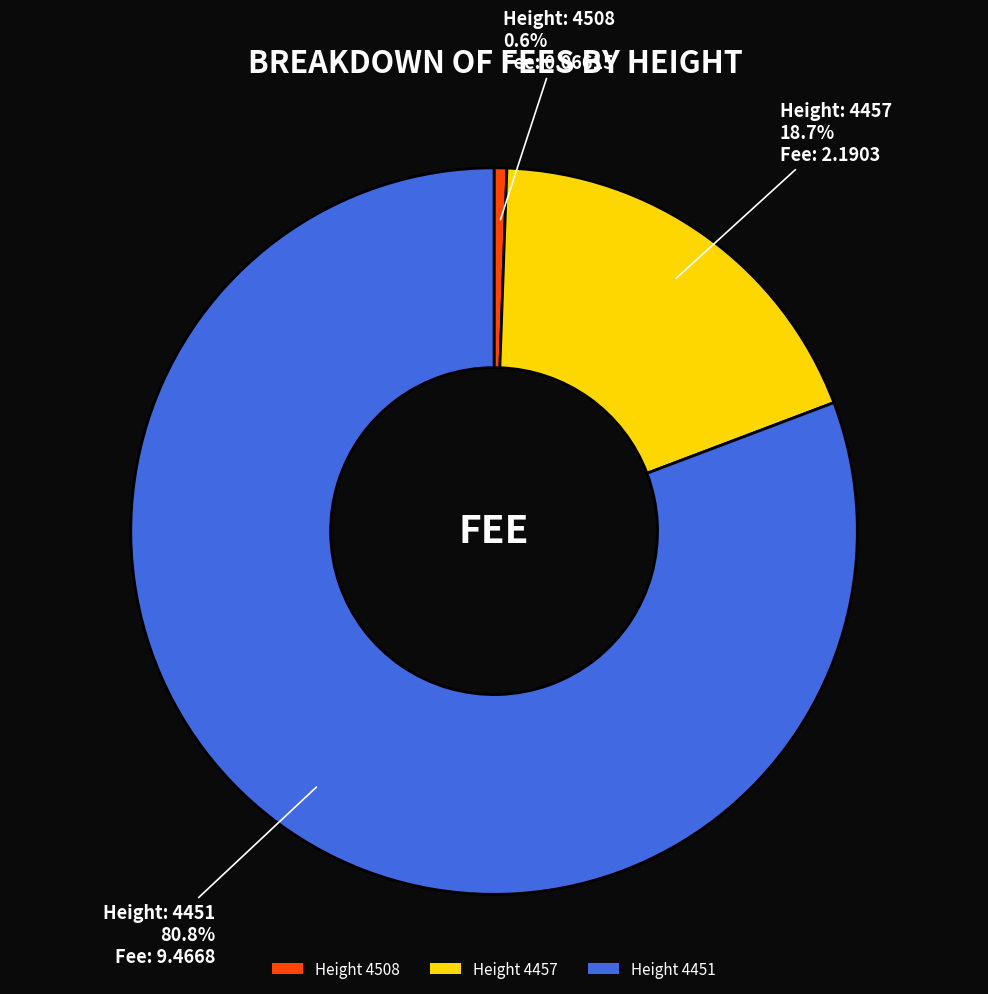

Is there any slice that represents more than half of the pie?

Yes